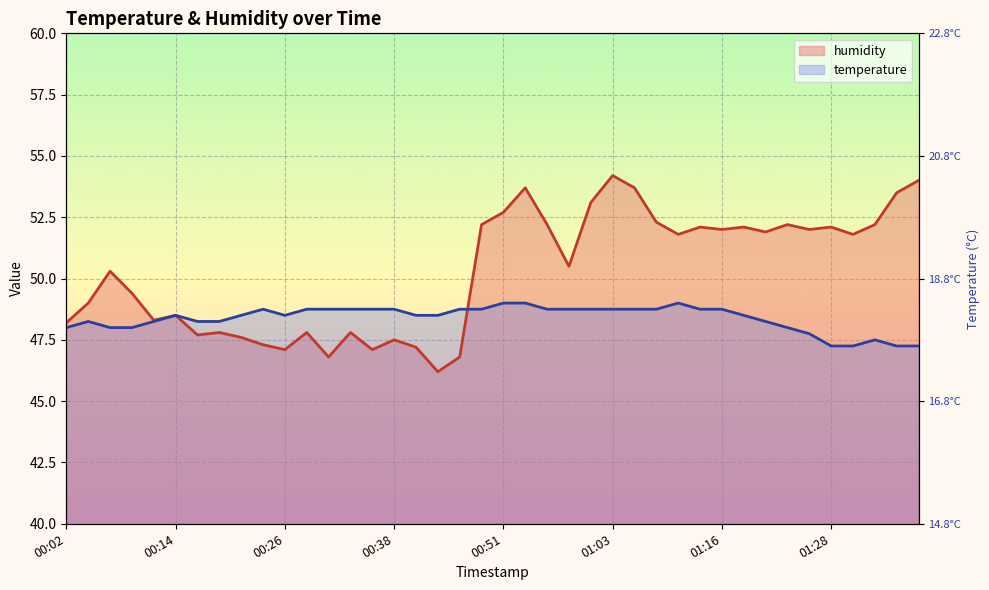

What is the difference between the second highest and second lowest values in the humidity series?

7.2